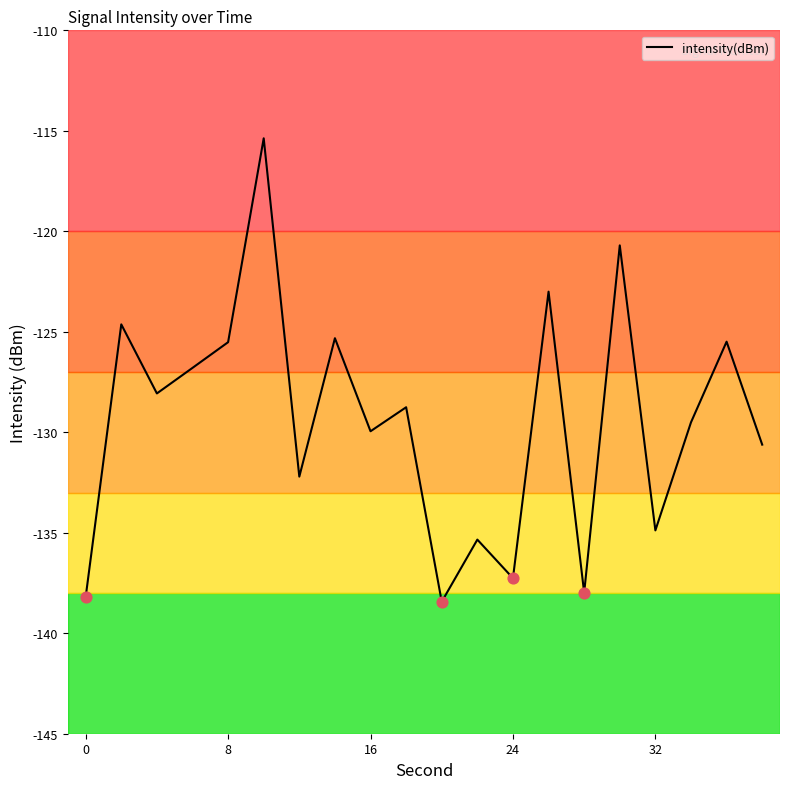

What is the smallest value displayed?

-138.4